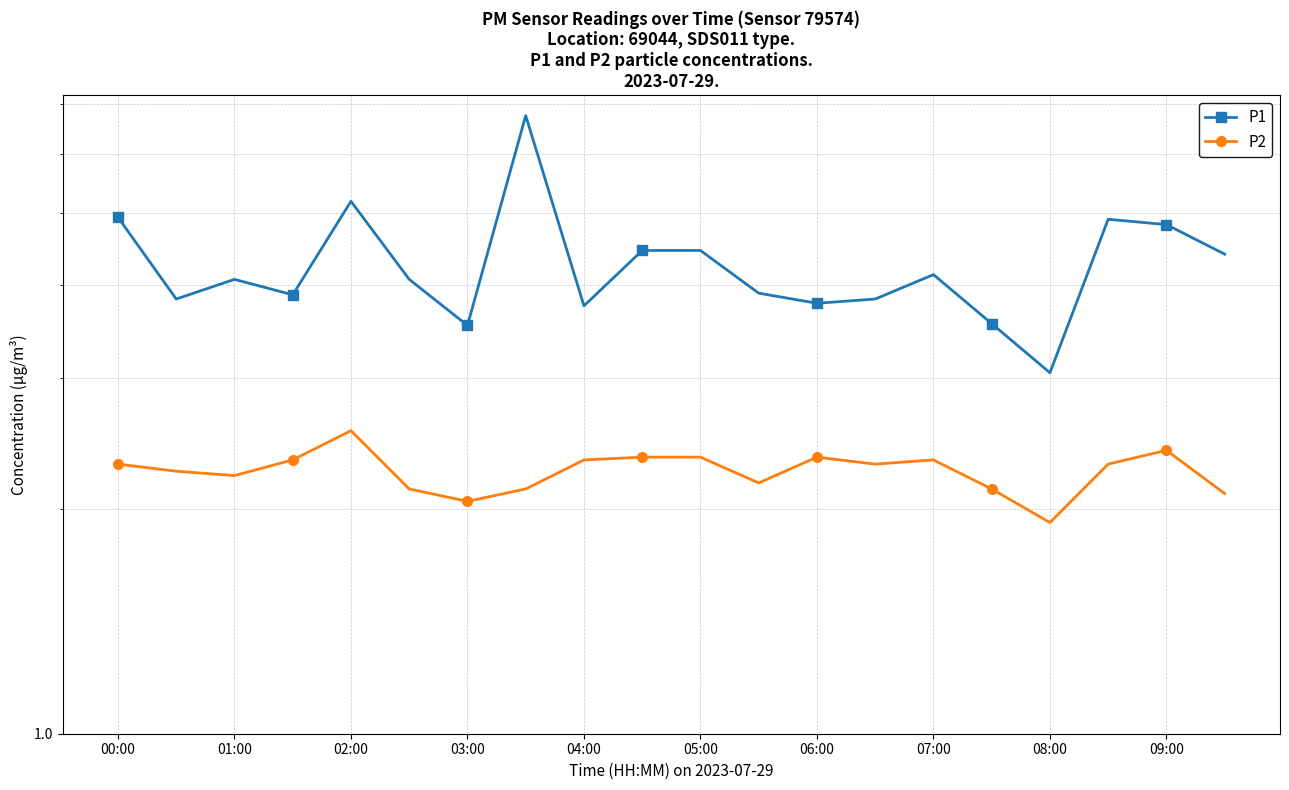

What position from the left is 03:00?

4